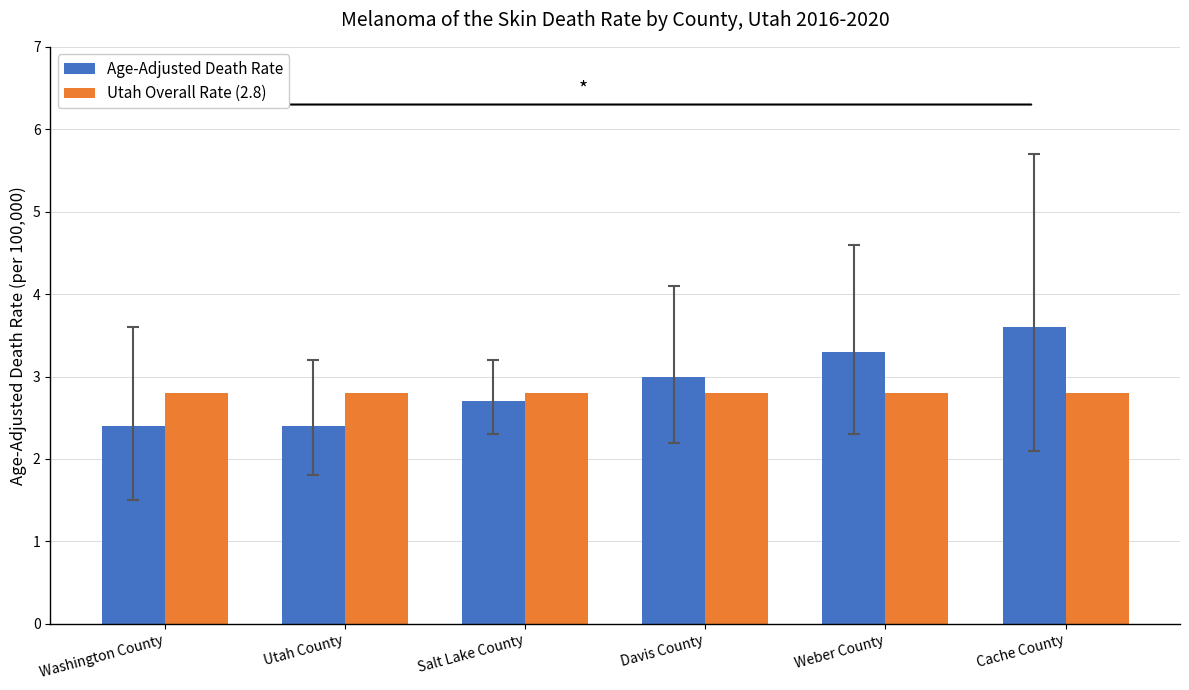

At which label does Age-Adjusted Death Rate reach its peak?

Cache County